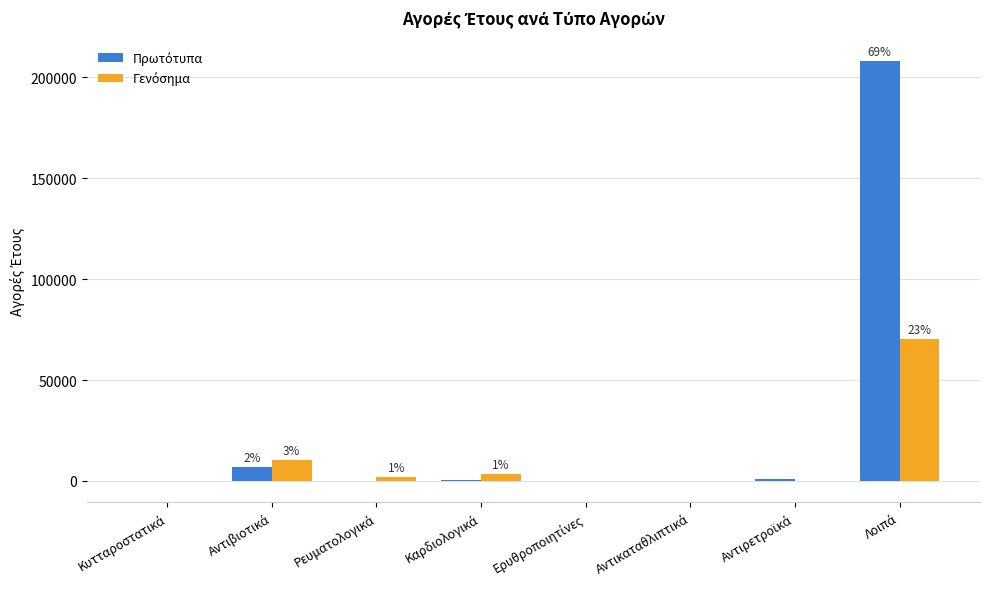

How many groups of bars are there?

8